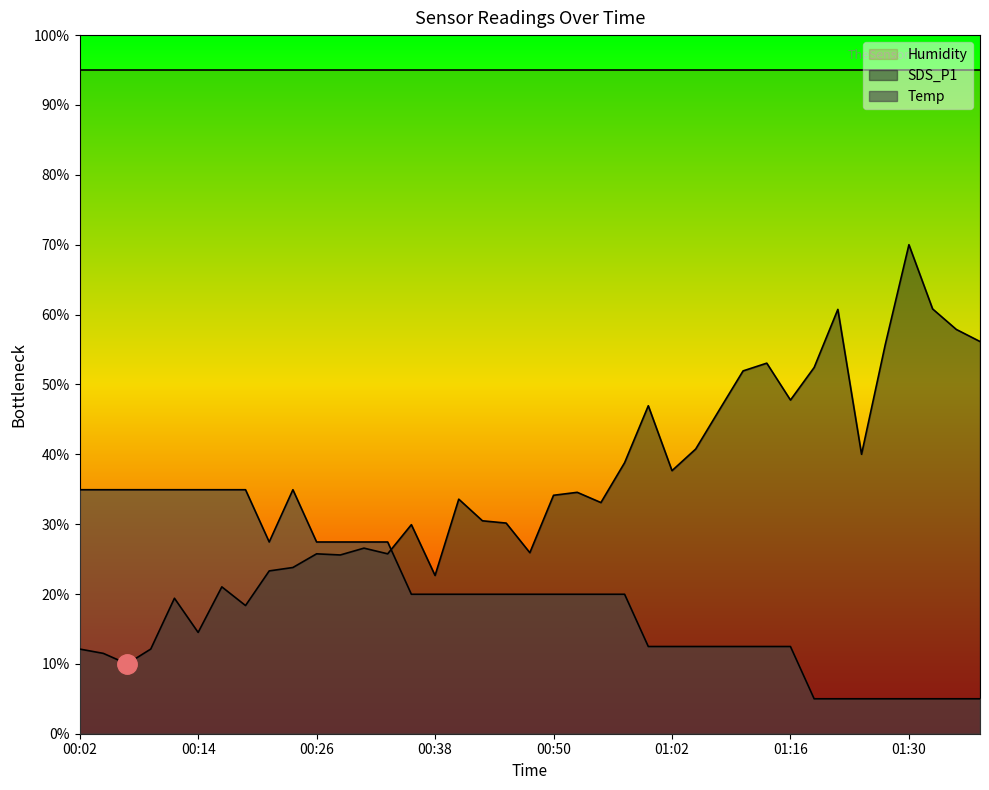

What is the spread (max minus min) of values at 00:57?

18.8